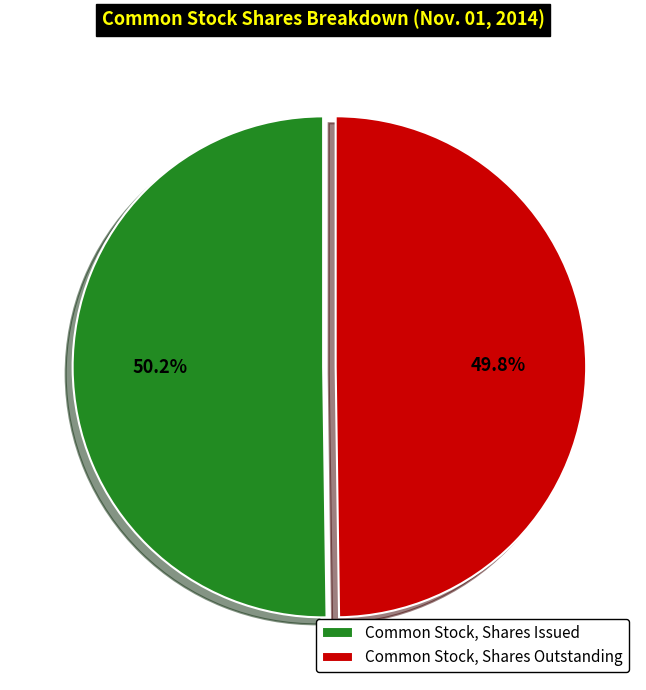

Rank the categories by value from highest to lowest.

Common Stock, Shares Issued, Common Stock, Shares Outstanding